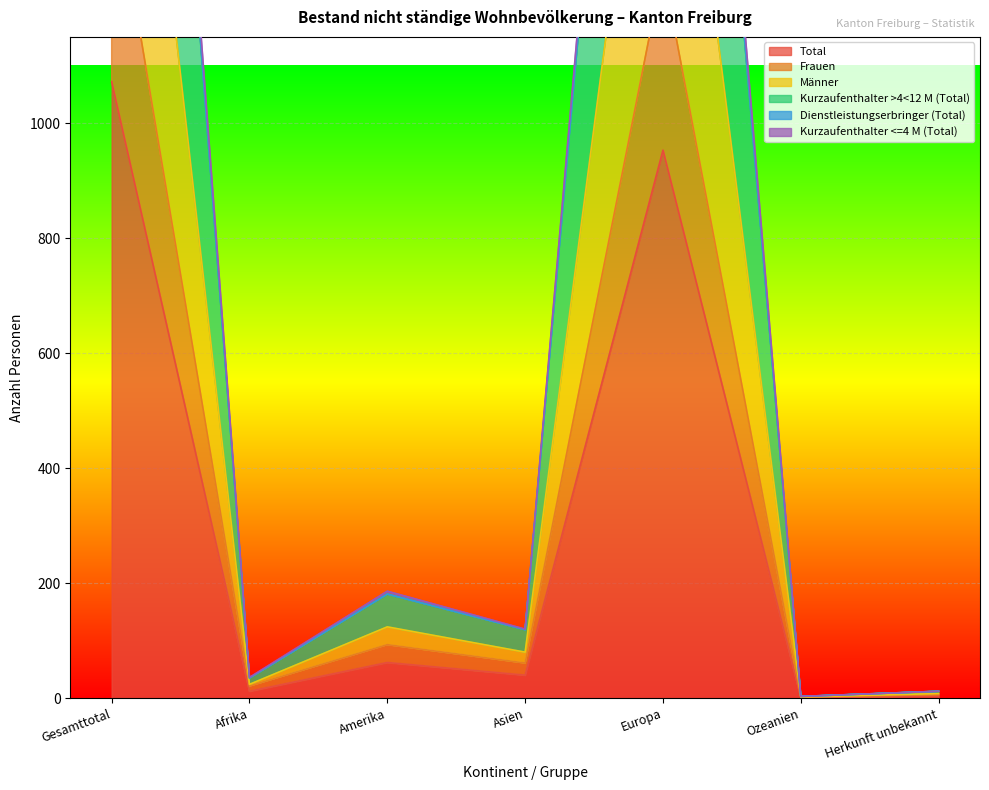

True or false: Kurzaufenthalter <=4 M (Total) and Dienstleistungserbringer (Total) cross at least once.

False